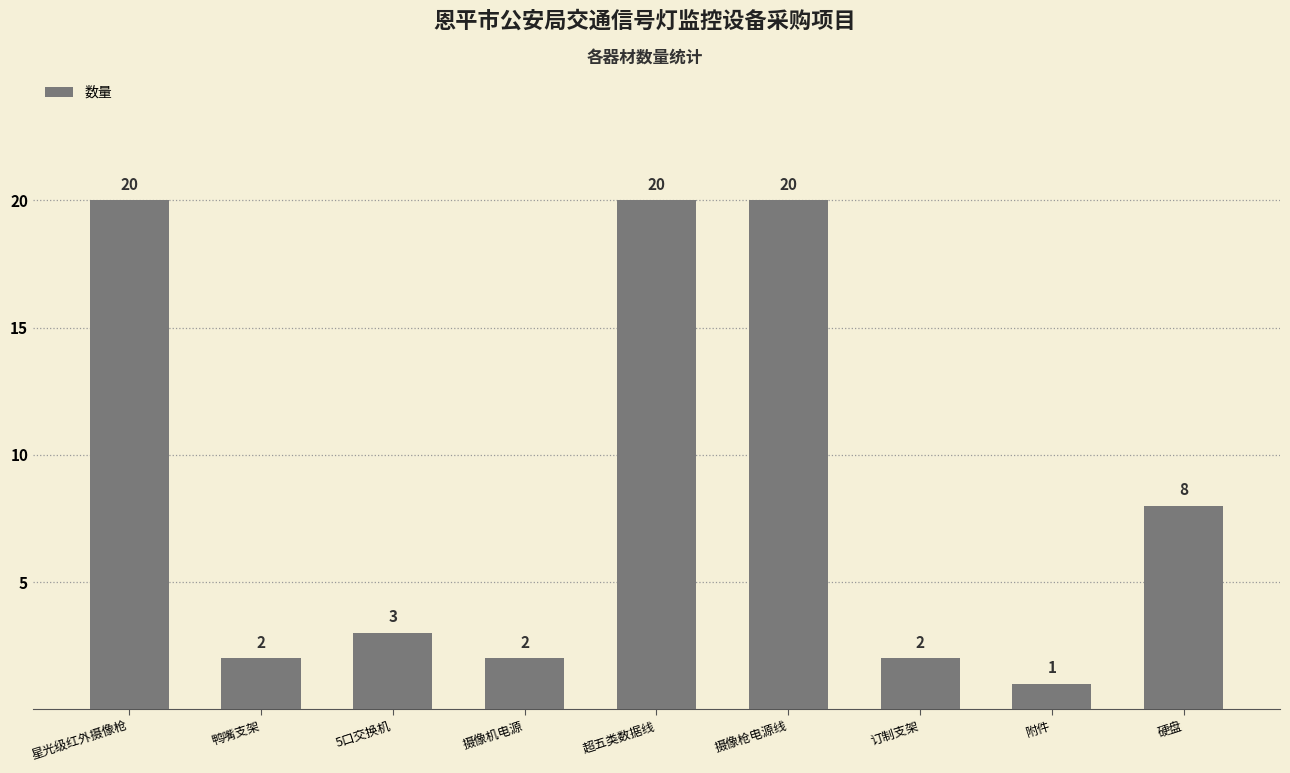

What position from the left is 超五类数据线?

5